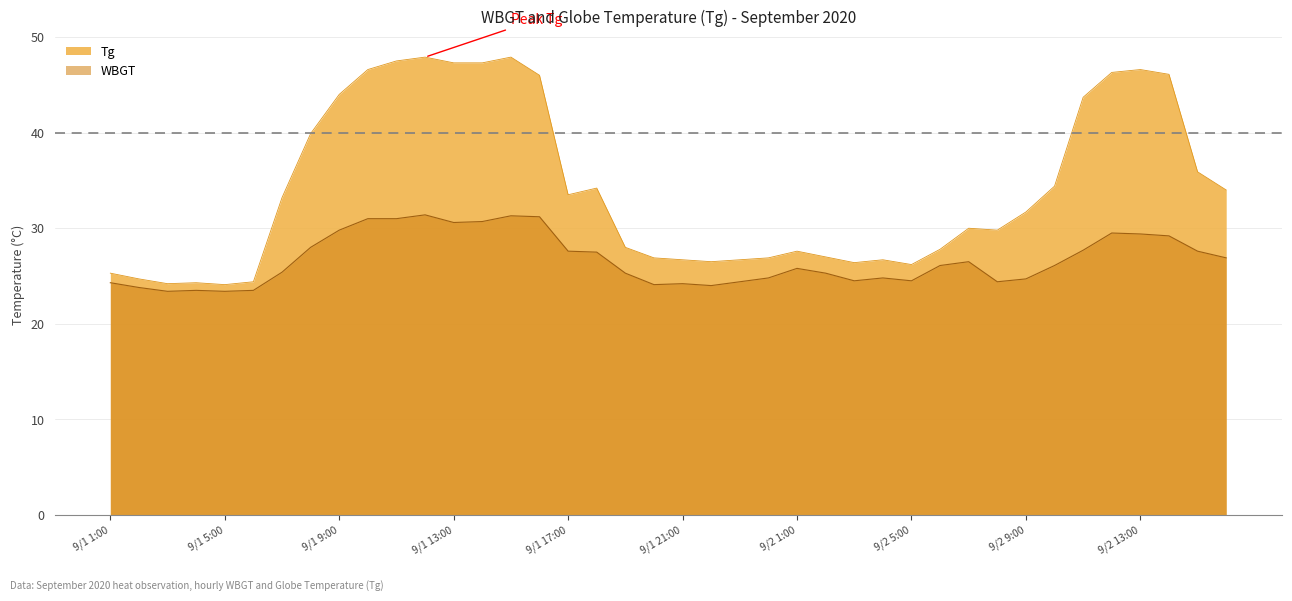

What are all the series names shown in the legend?

Tg, WBGT